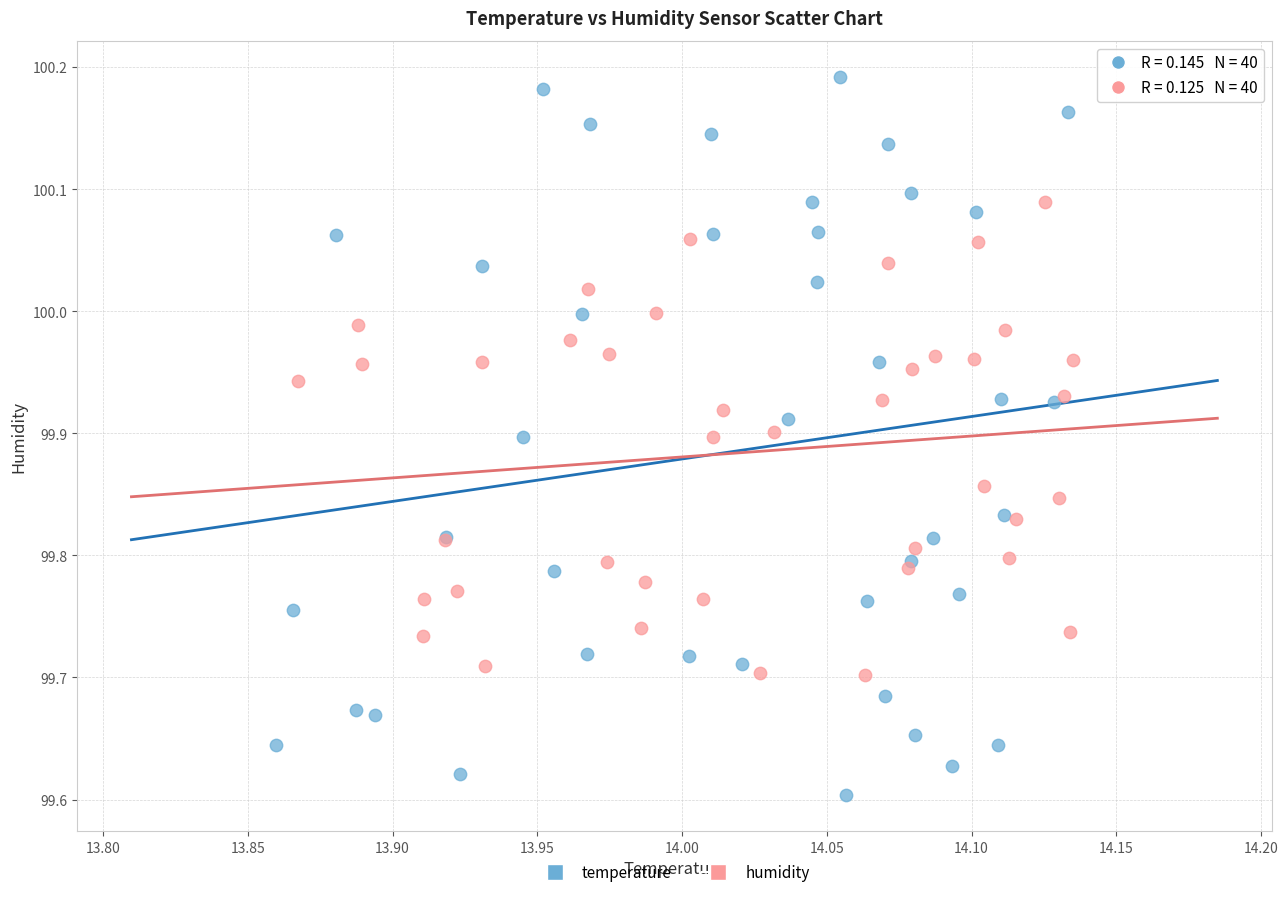

Which series has the widest spread of Y values?

temperature